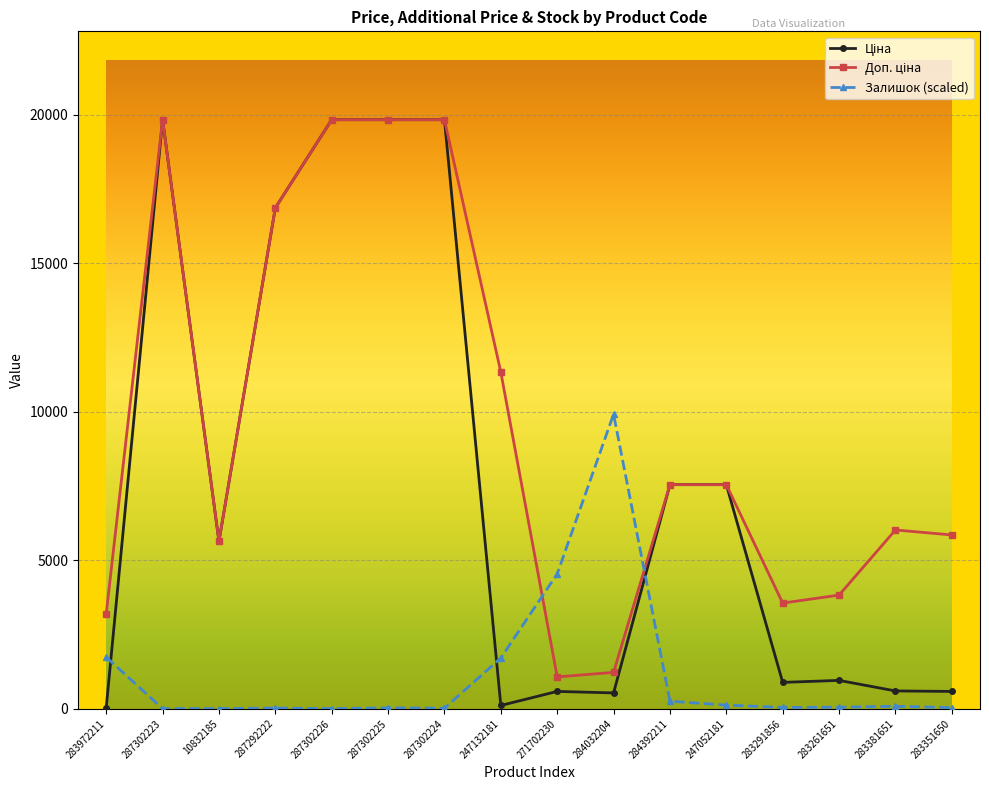

What is the label of the 15th point from the left?

283381651